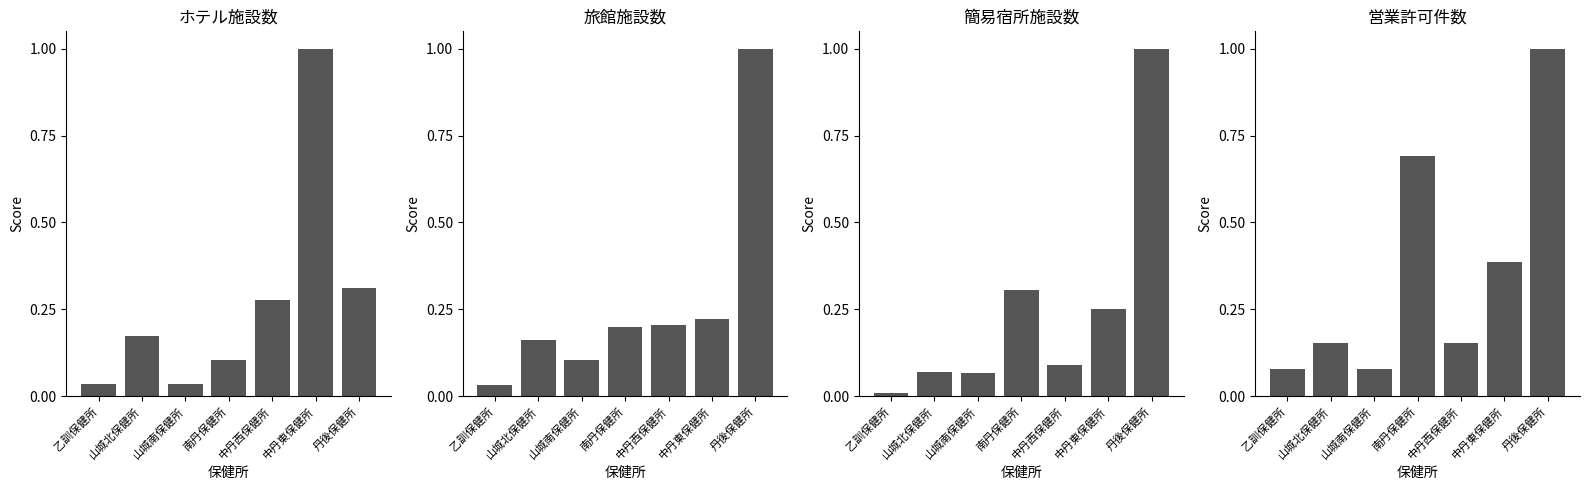

Which series has the largest total across all categories?

営業許可件数